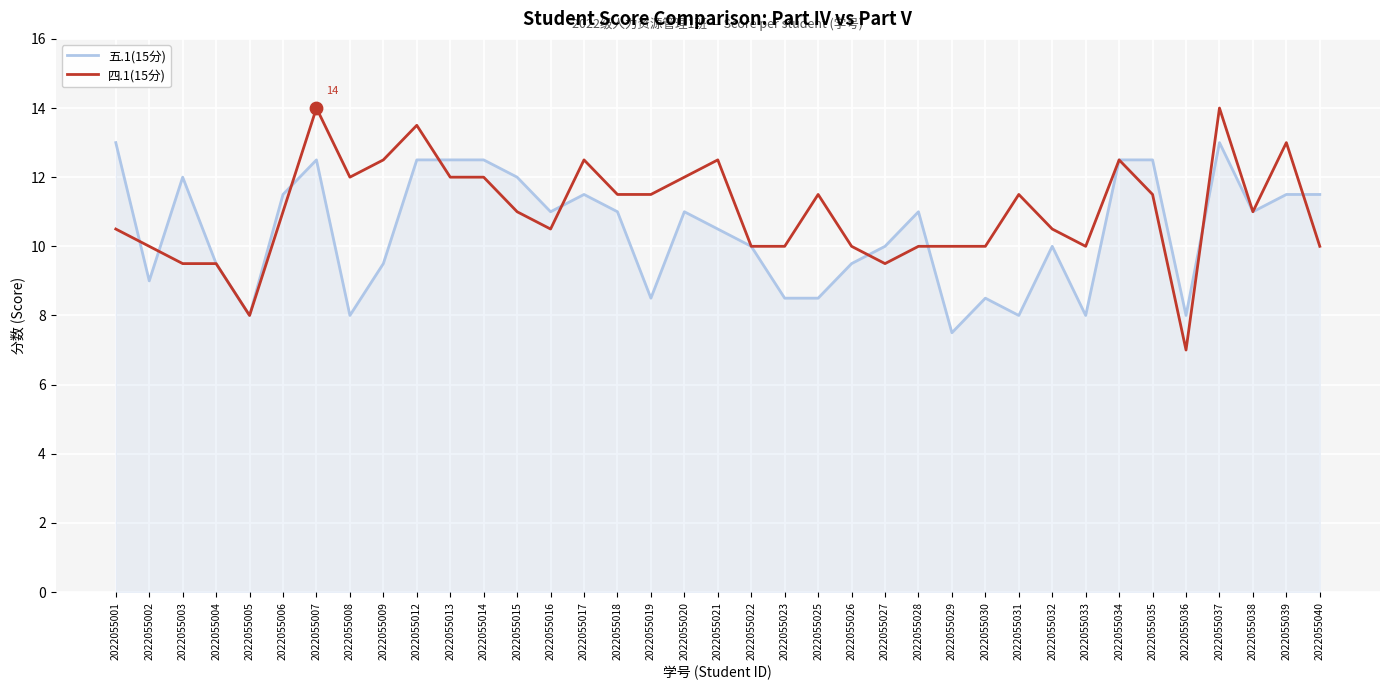

Which series has the widest spread of values?

四.1(15分)